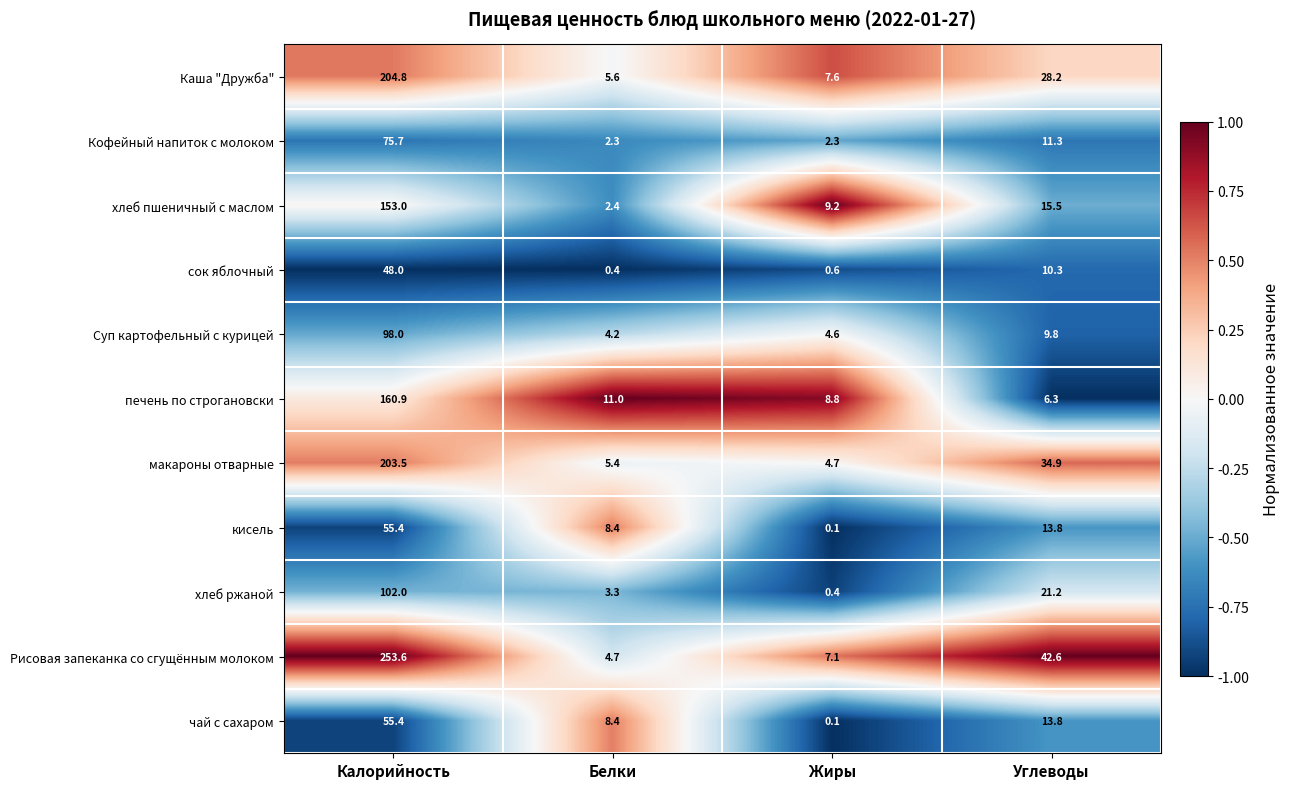

At which label is чай с сахаром closest to 27?

Углеводы